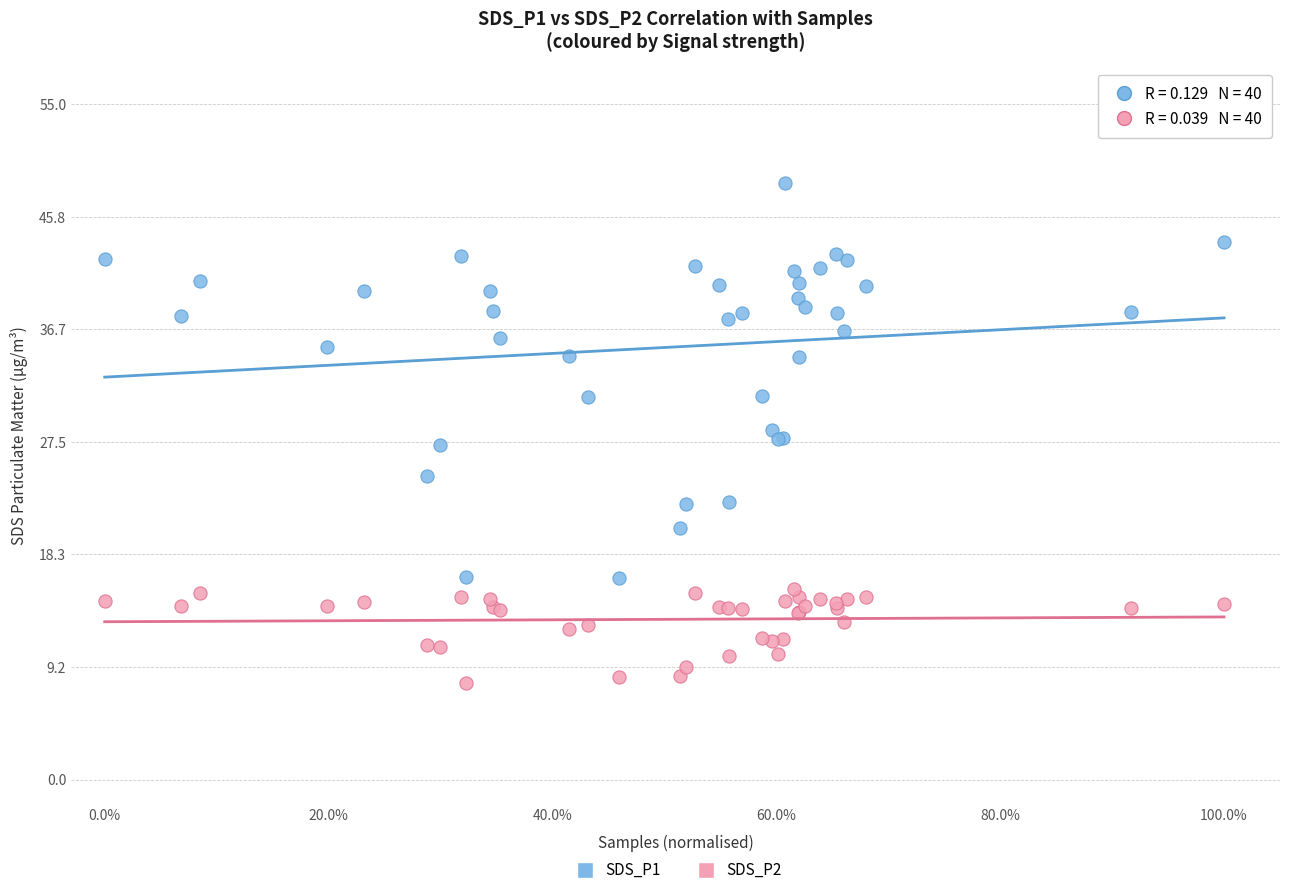

What is the X range (max minus min) for the scatter plot?

1.0